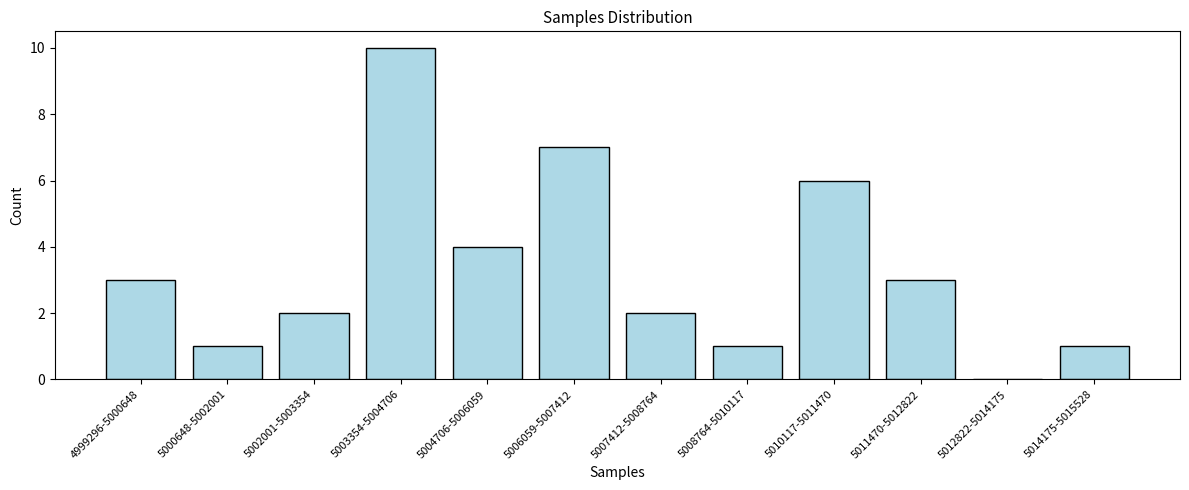

Reading left to right, what are all the values shown in this chart?

4999296-5000648=3	5000648-5002001=1	5002001-5003354=2	5003354-5004706=10	5004706-5006059=4	5006059-5007412=7	5007412-5008764=2	5008764-5010117=1	5010117-5011470=6	5011470-5012822=3	5012822-5014175=0	5014175-5015528=1